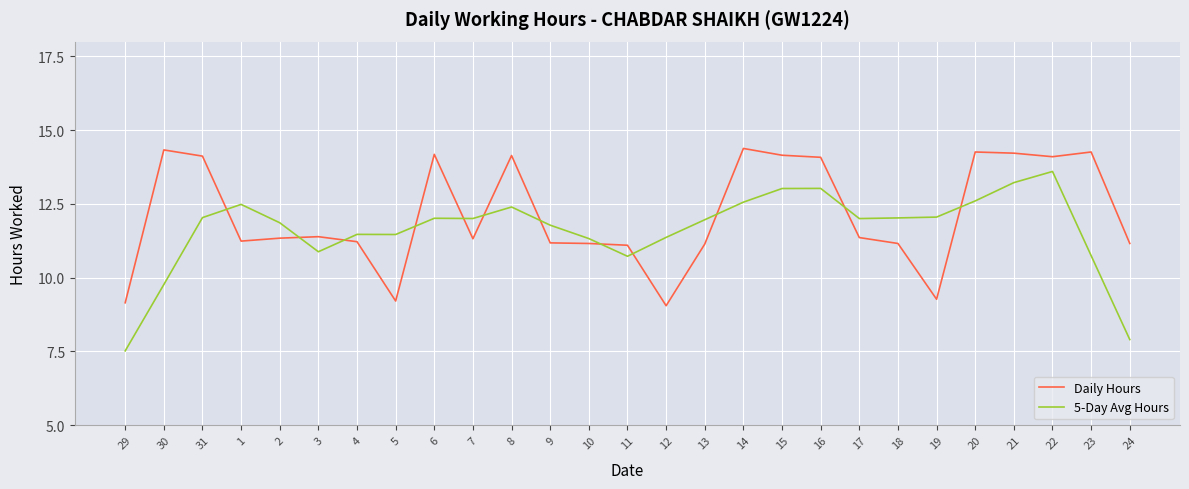

Which series has the widest spread of values?

5-Day Avg Hours